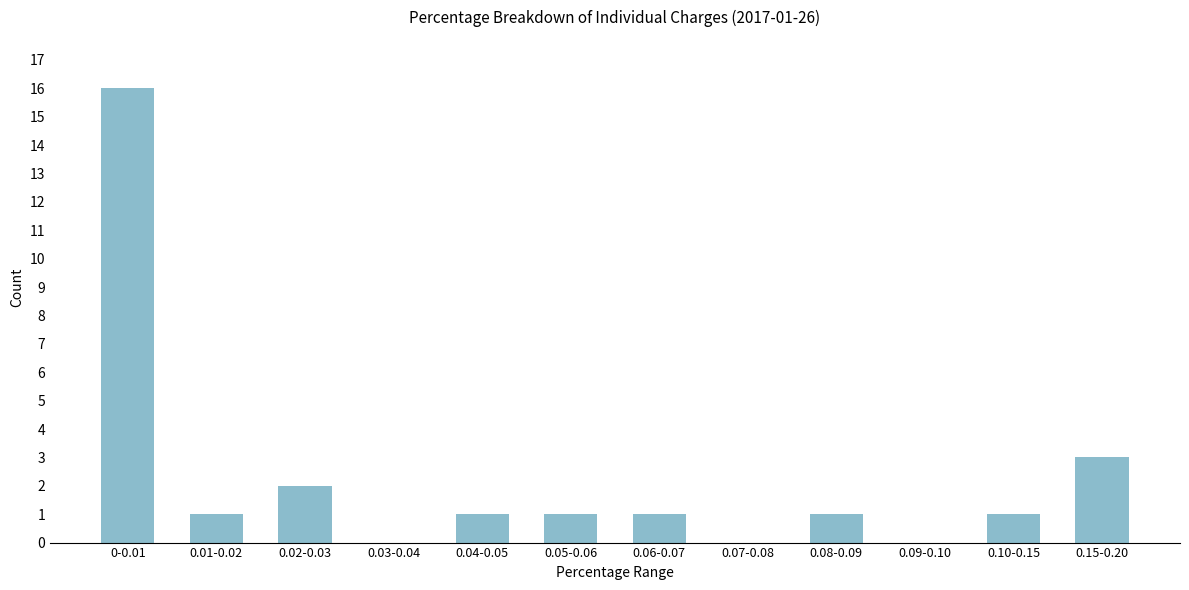

Reading right to left, what are all the values shown in this chart?

0.15-0.20=3	0.10-0.15=1	0.09-0.10=0	0.08-0.09=1	0.07-0.08=0	0.06-0.07=1	0.05-0.06=1	0.04-0.05=1	0.03-0.04=0	0.02-0.03=2	0.01-0.02=1	0-0.01=16